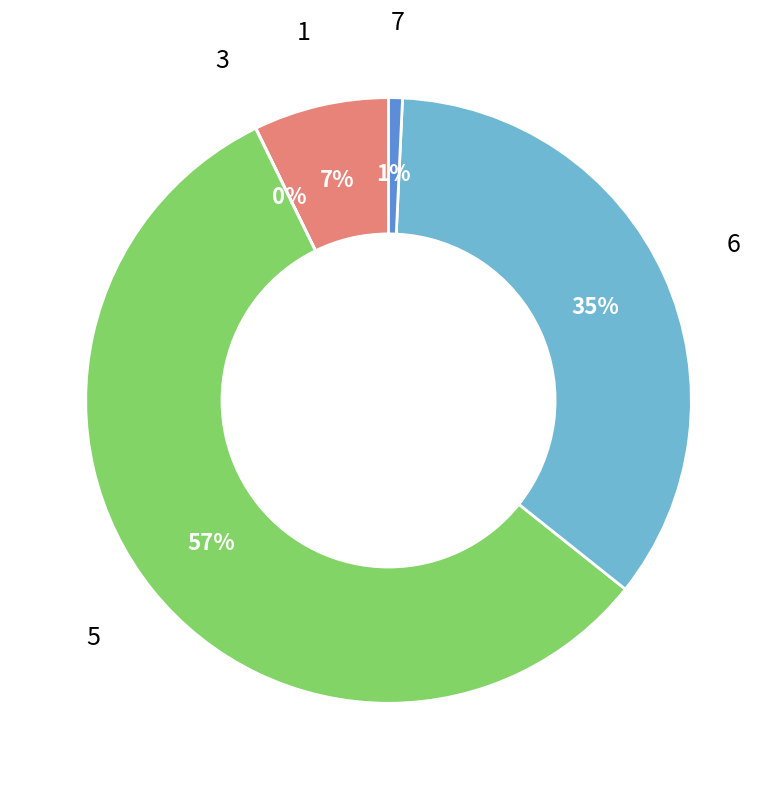

To the nearest percent, what is the difference between the largest and smallest slice percentages?

57%